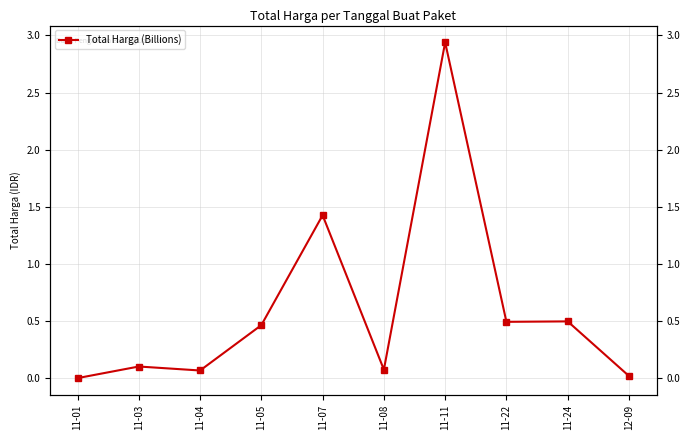

Reading right to left, list all the values displayed in this chart.

0.0	0.5	0.5	2.9	0.1	1.4	0.5	0.1	0.1	0.0